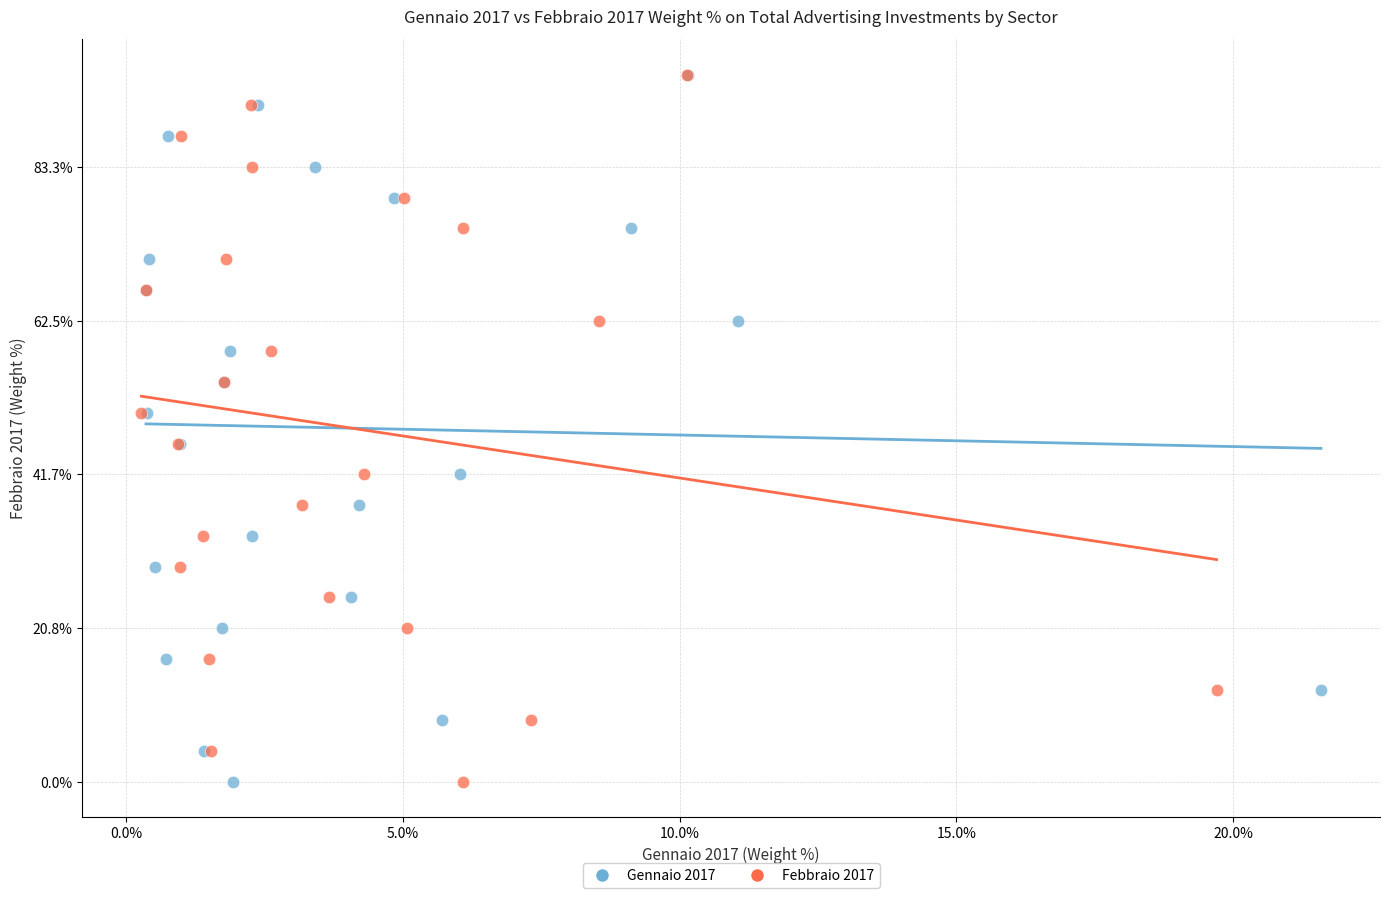

What are all the series names shown in the legend?

Gennaio 2017, Febbraio 2017